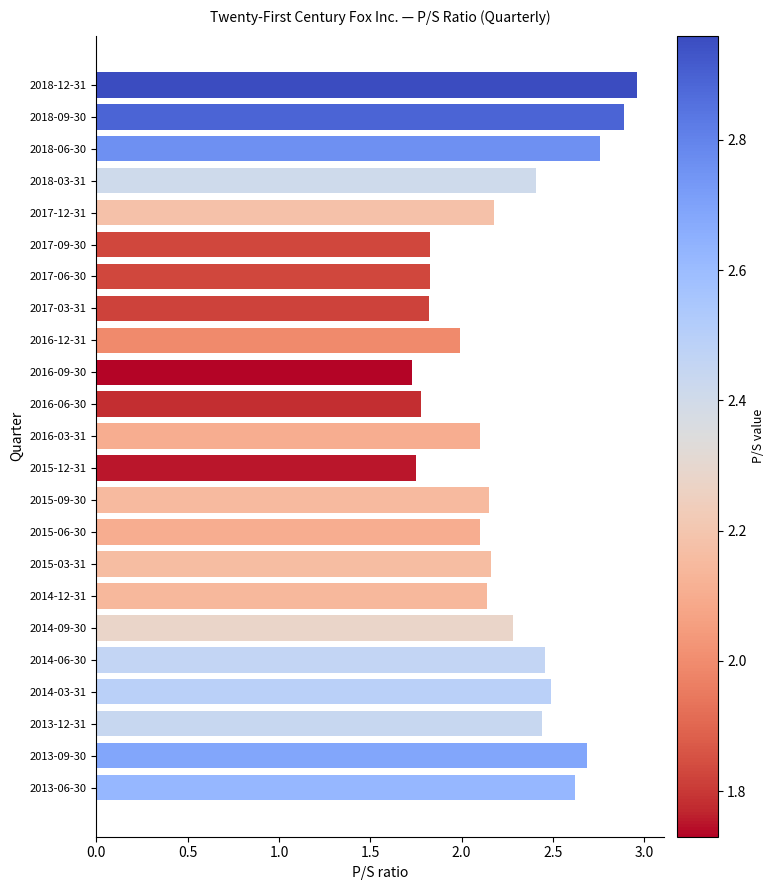

How many distinct data groups are displayed?

1